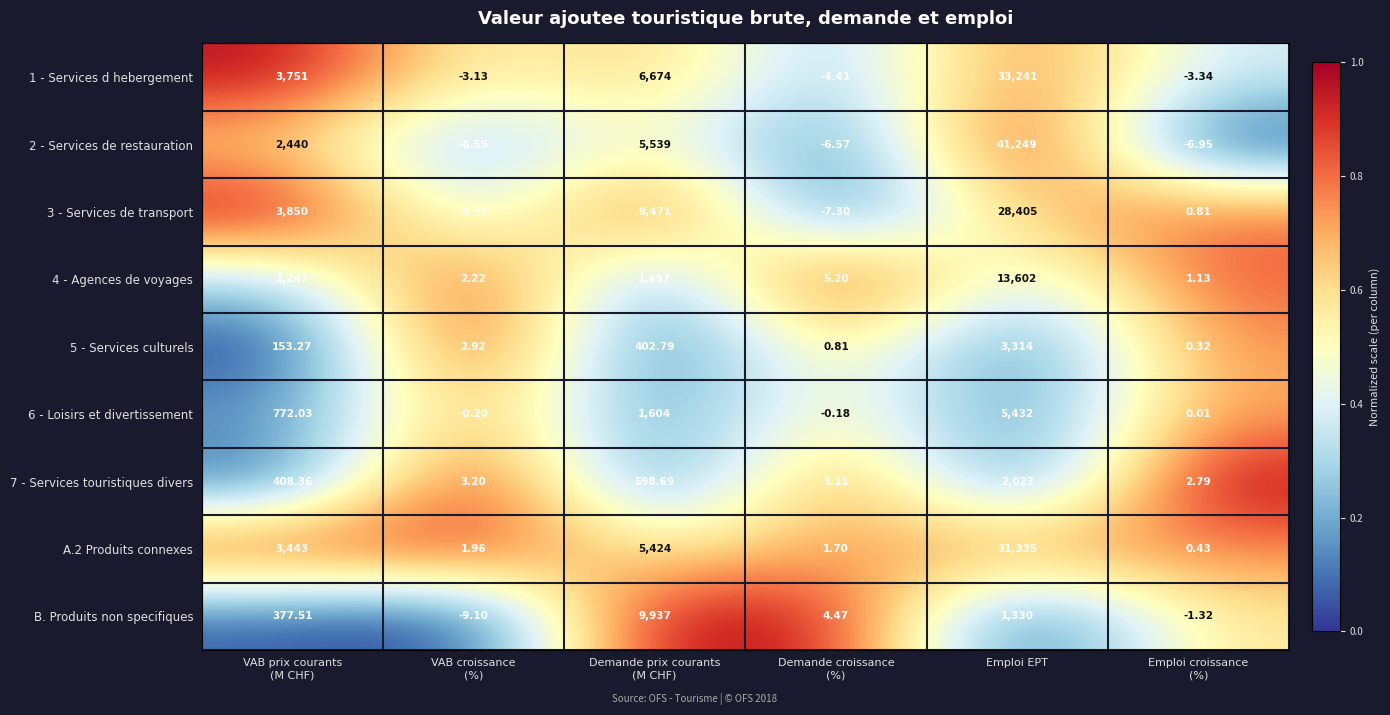

What is the difference between the highest and lowest values at VAB prix courants
(M CHF)?

3696.7